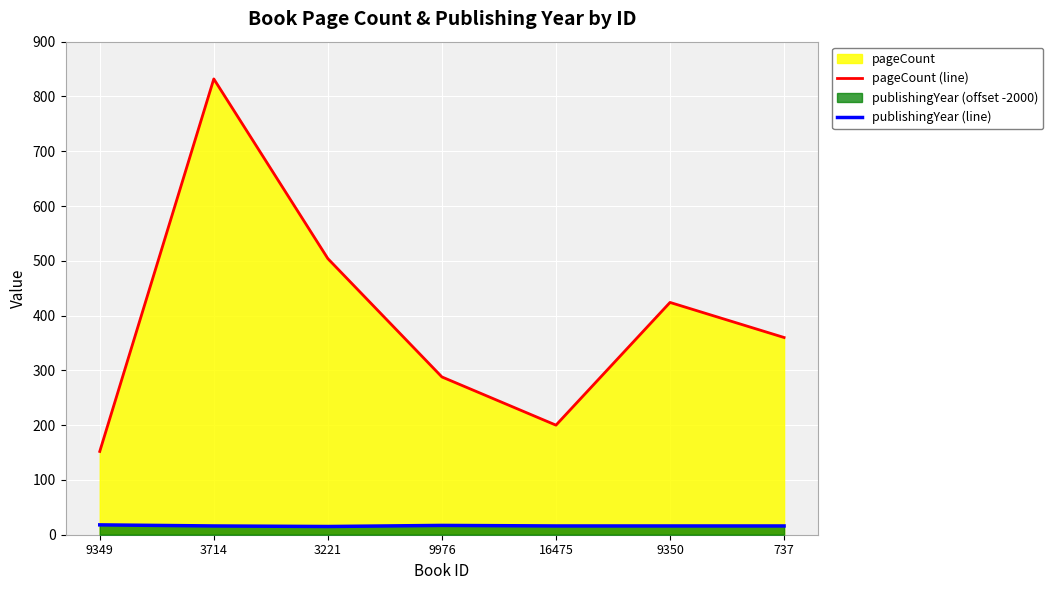

True or false: publishingYear (line) and pageCount (line) cross at least once.

False